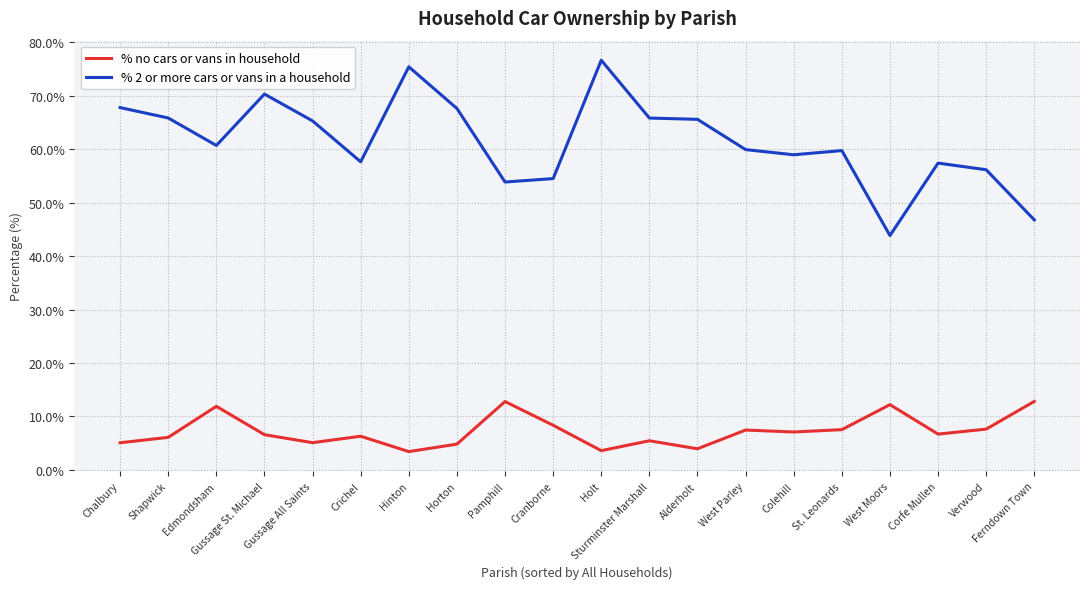

What are all the series names shown in the legend?

% no cars or vans in household, % 2 or more cars or vans in a household